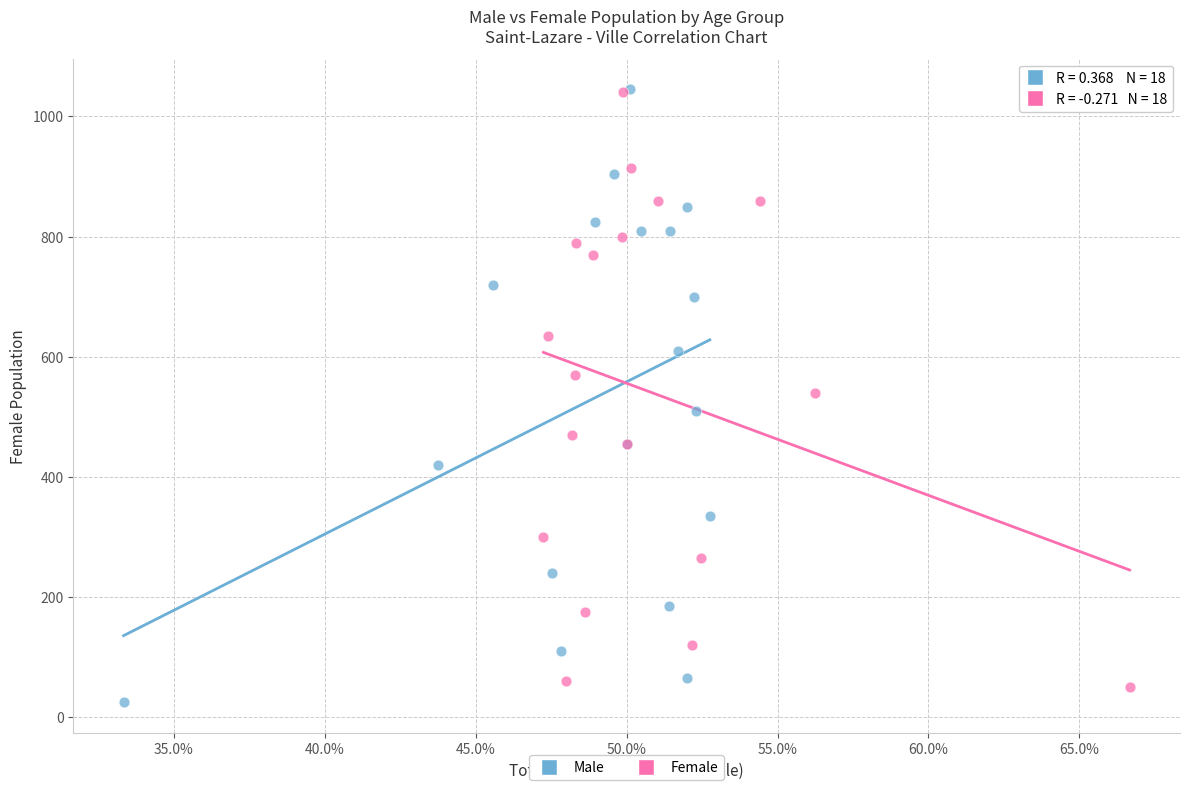

Which series has the largest Y range (max minus min)?

Male